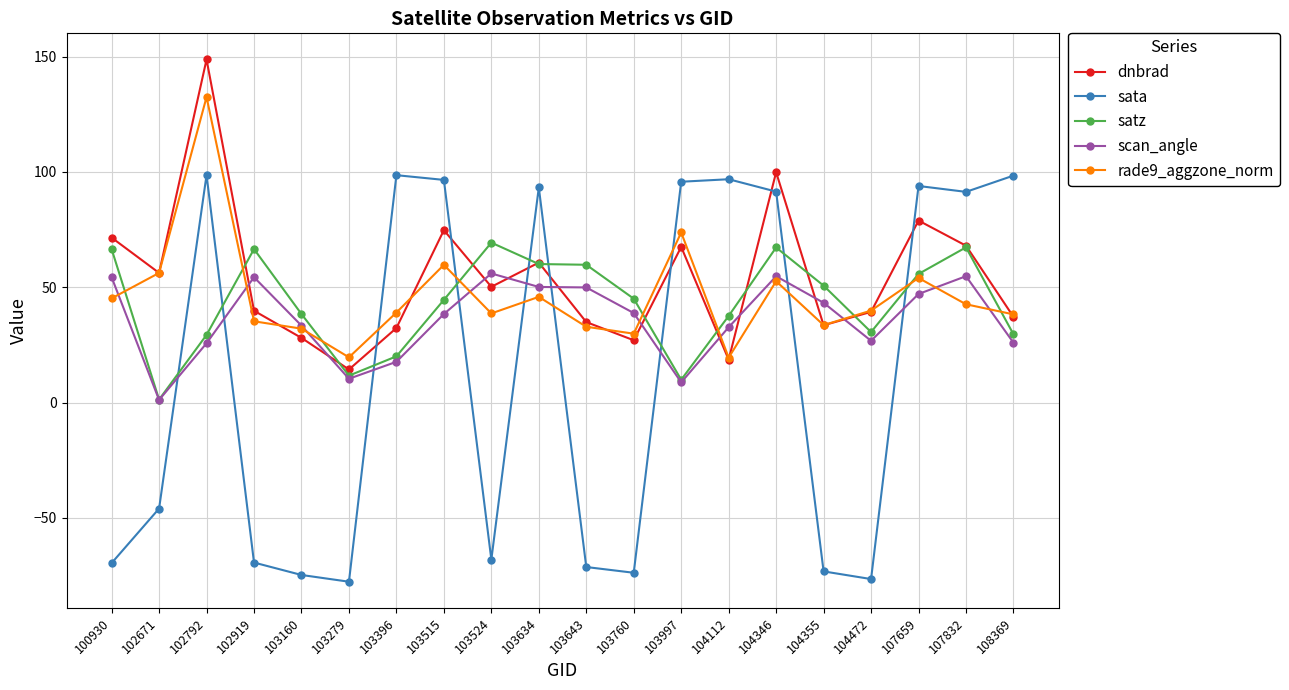

True or false: dnbrad has a value of 109.8 at 103515.

False